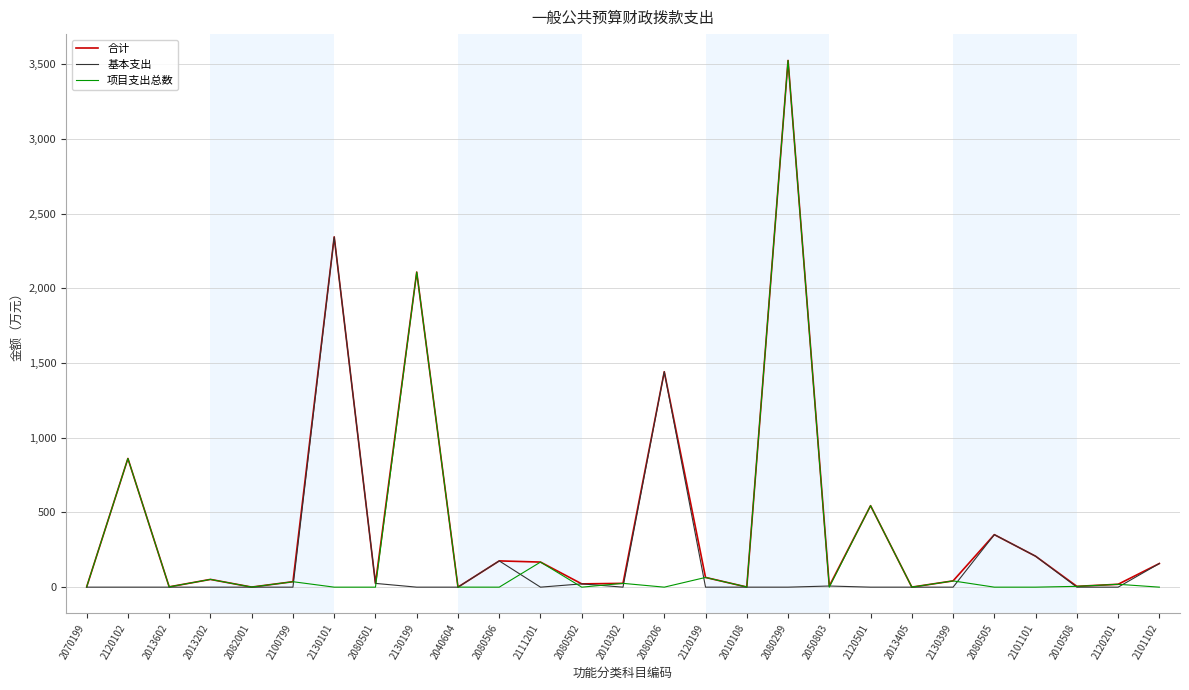

True or false: 合计 has a value of 3524.7 at 2080299.

True